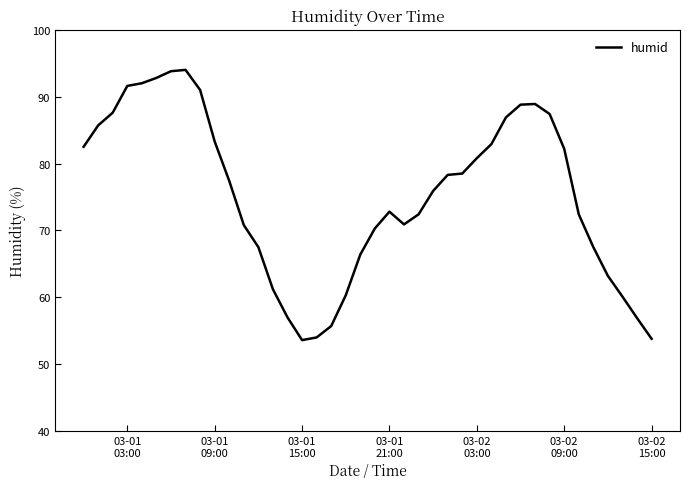

What is the smallest value displayed?

53.6